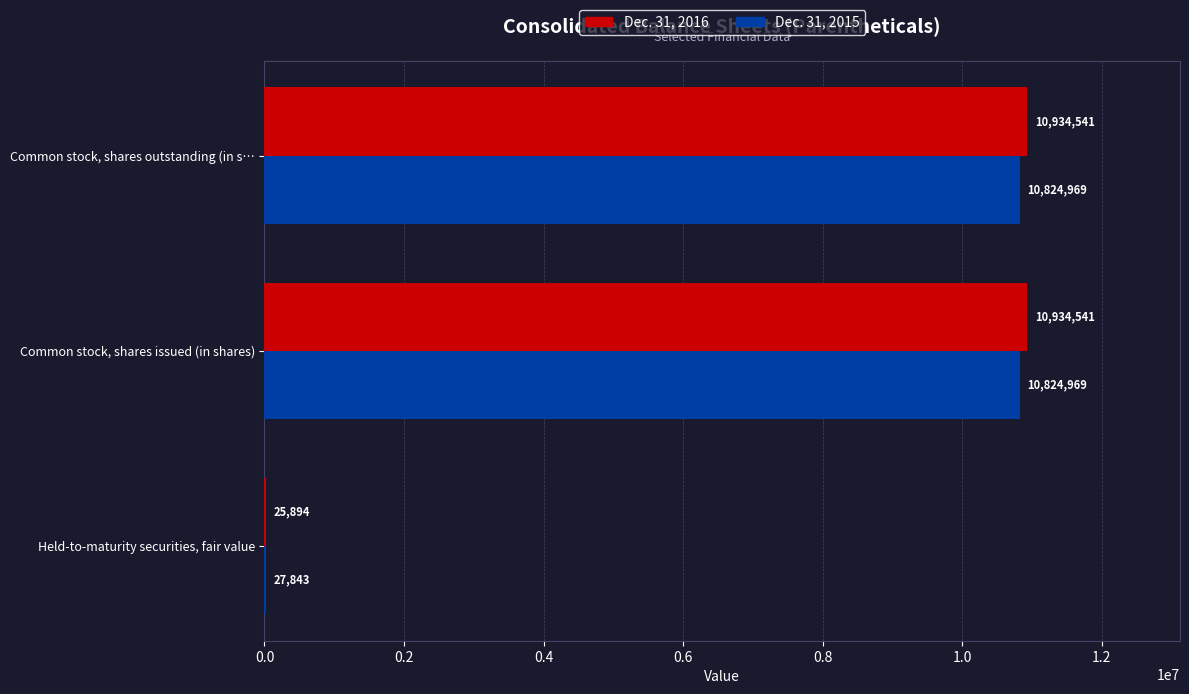

What is the maximum value for Dec. 31, 2015?

10824969